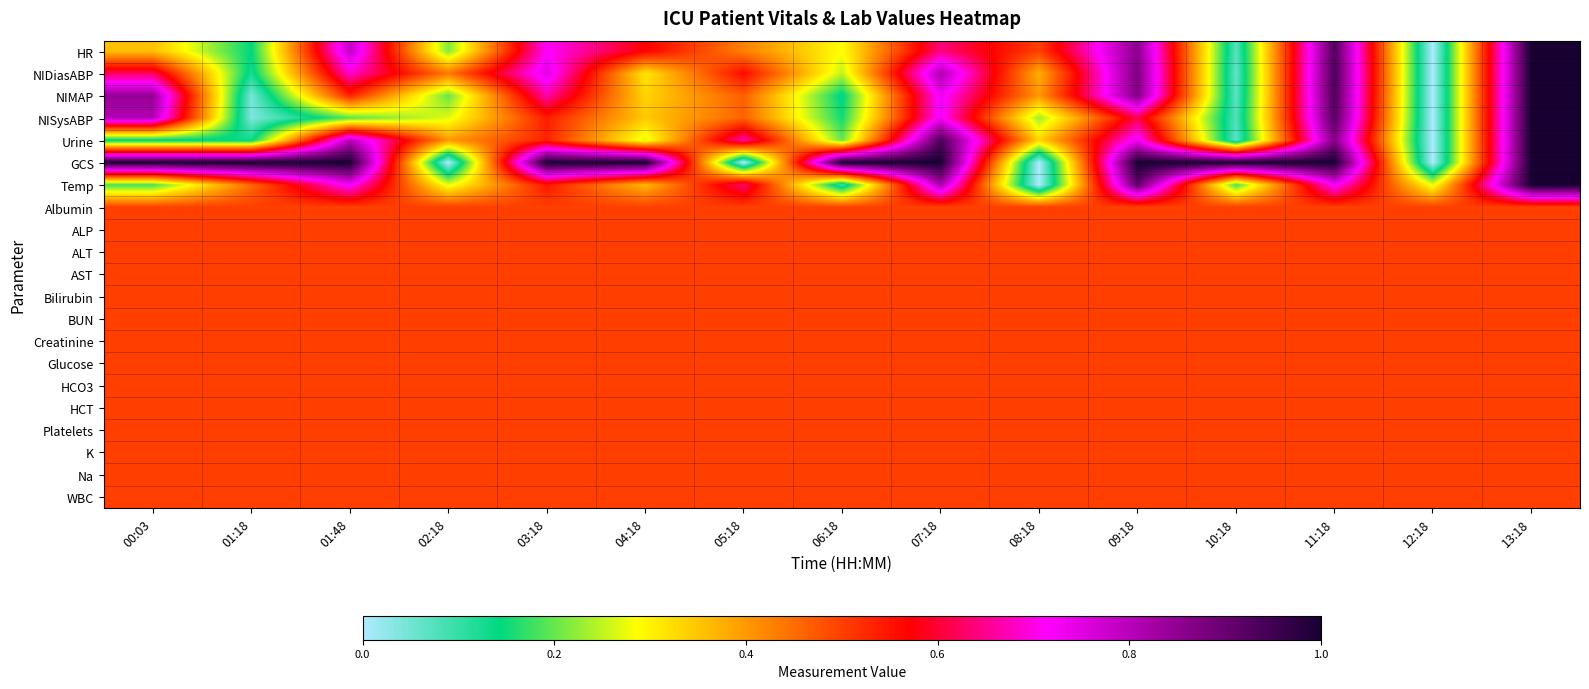

At which category is the sum across all series the highest?

13:18